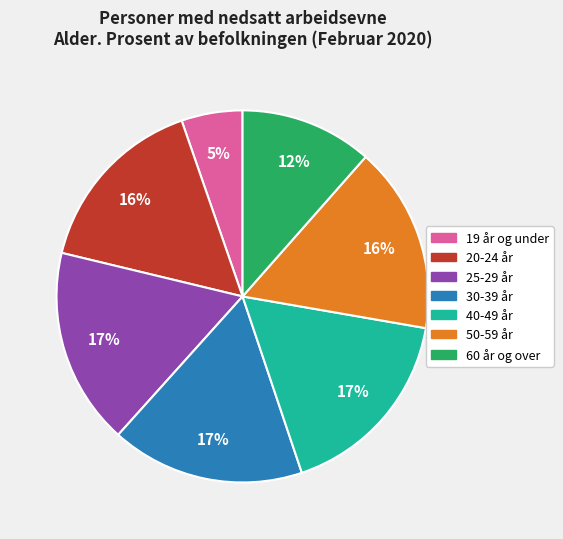

To the nearest percent, what is the average slice percentage?

14%